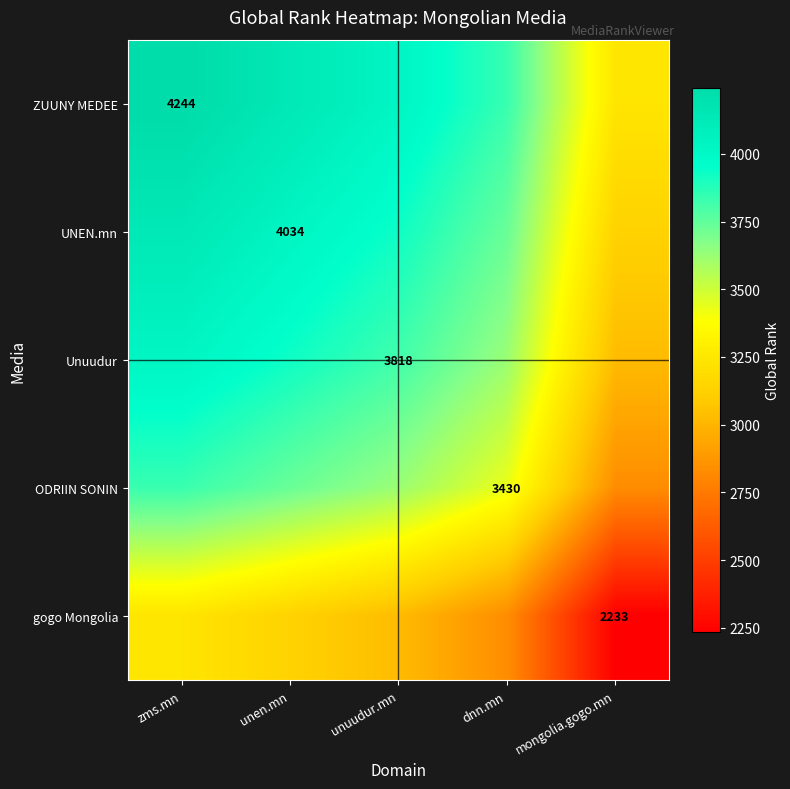

Is it true that gogo Mongolia equals 3238.5 at zms.mn?

True